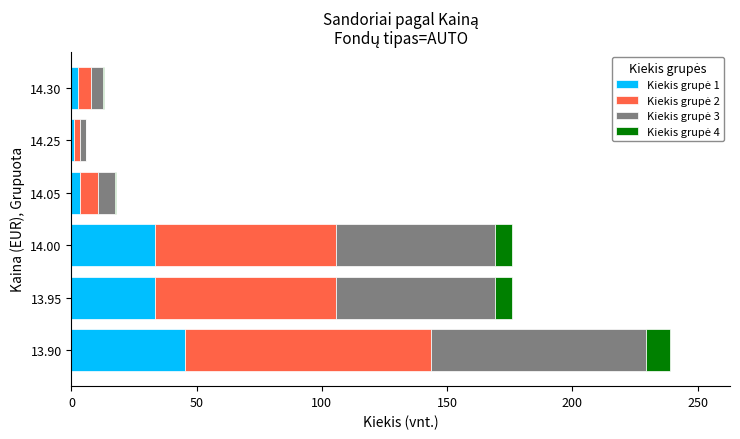

At which category is the sum across all series the highest?

13.90